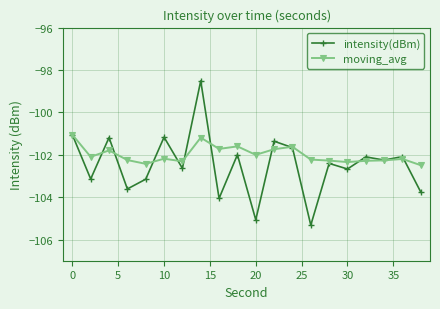

True or false: moving_avg has more than 1 interior local peaks.

True